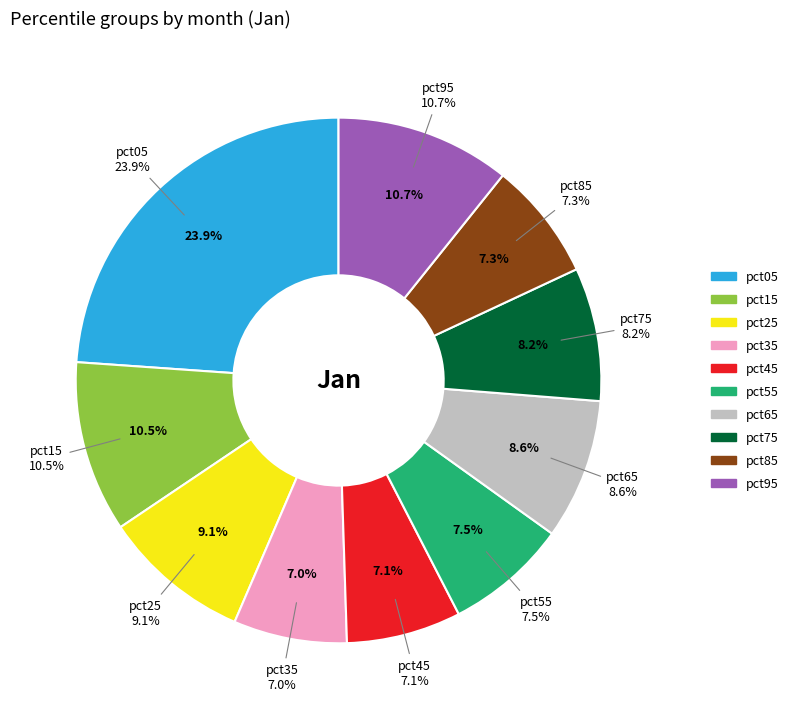

Is there any slice that represents more than half of the pie?

No